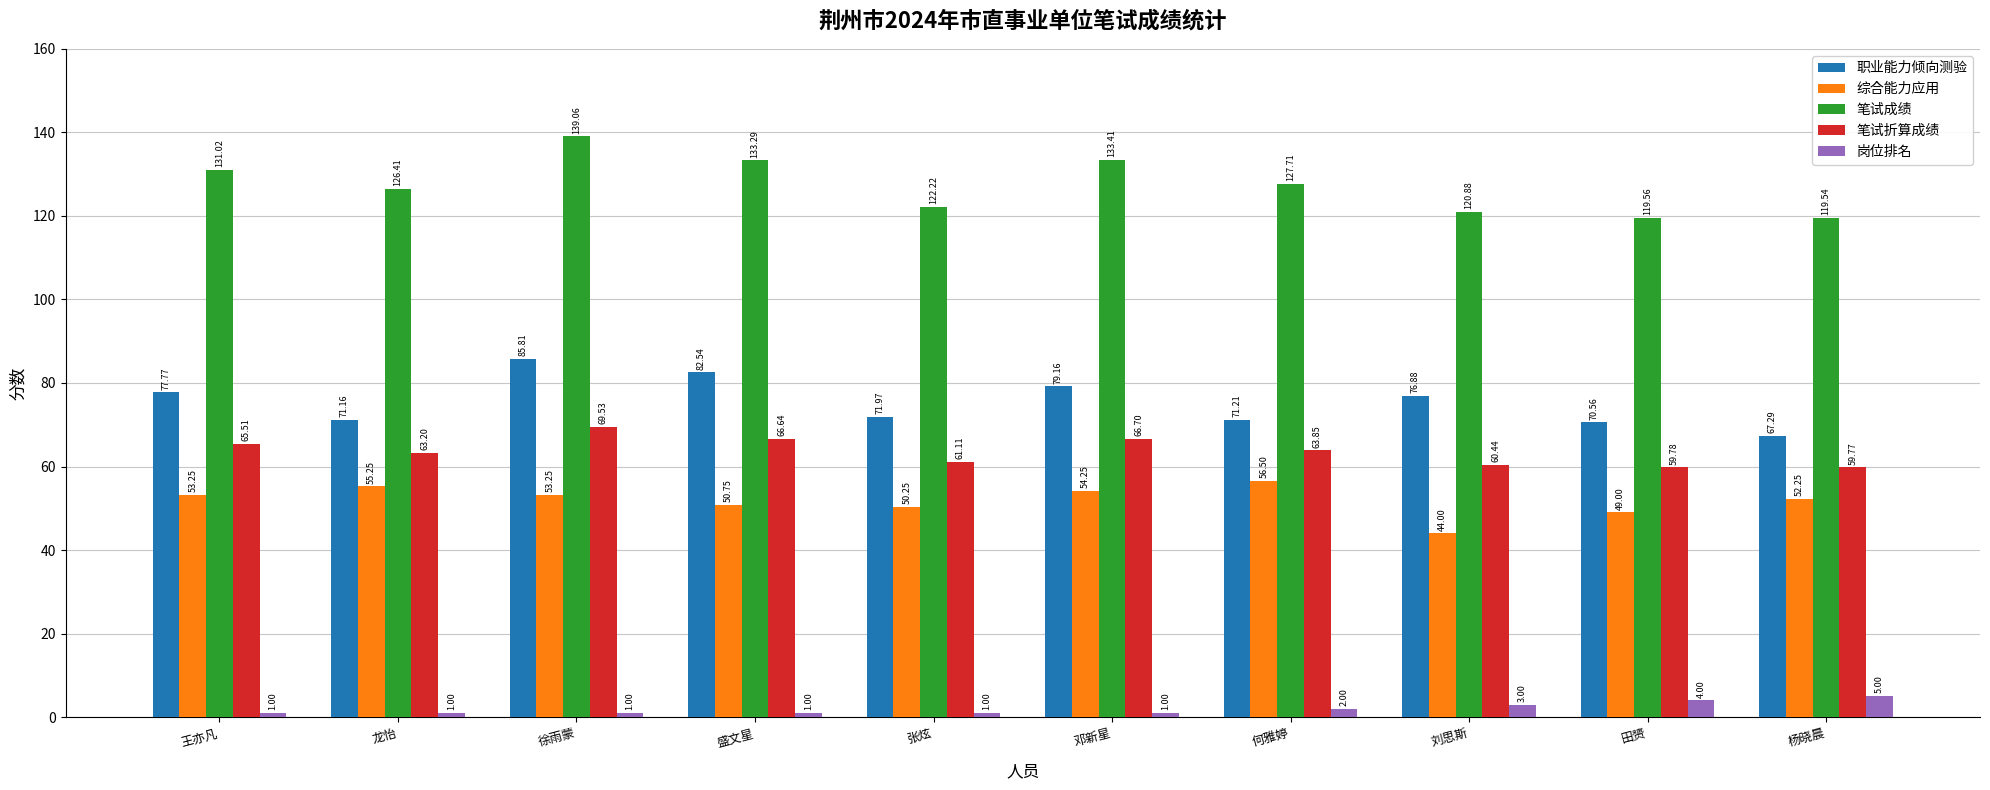

What is the difference between the maximum and second lowest values in the 岗位排名 series?

4.0